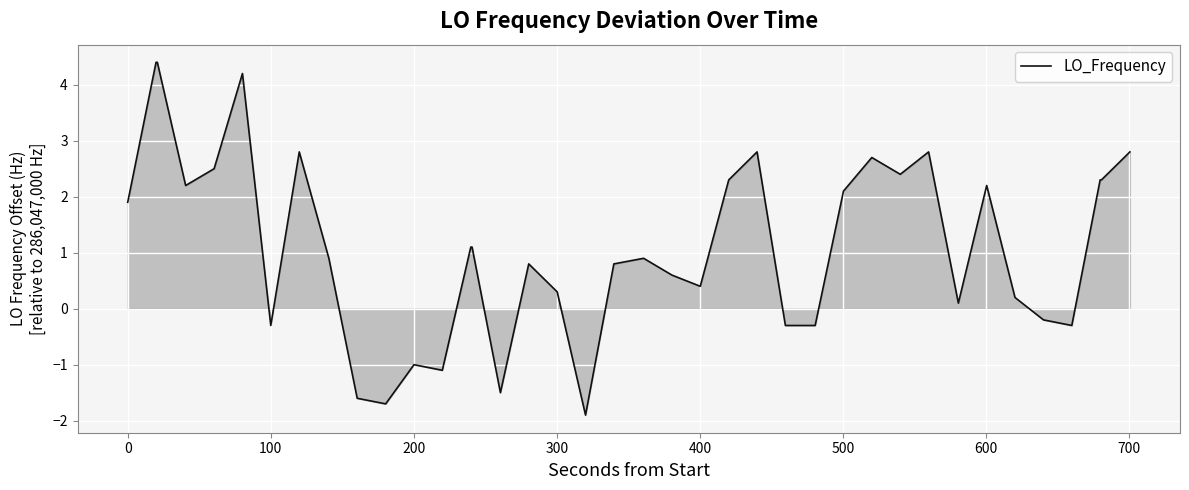

What is the smallest value displayed?

-1.9